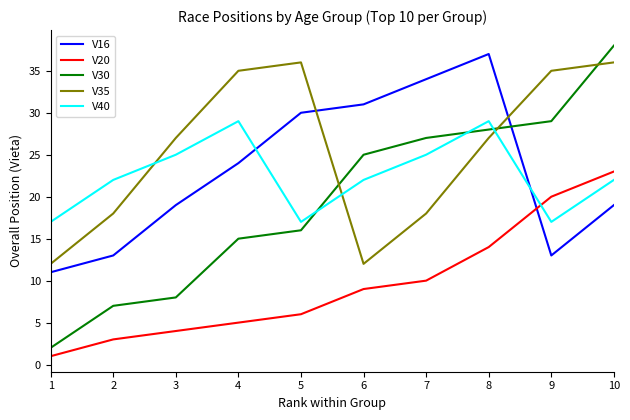

Reading left to right, transcribe all the data shown in this chart.

V16: 11	13	19	24	30	31	34	37	13	19
V20: 1	3	4	5	6	9	10	14	20	23
V30: 2	7	8	15	16	25	27	28	29	38
V35: 12	18	27	35	36	12	18	27	35	36
V40: 17	22	25	29	17	22	25	29	17	22